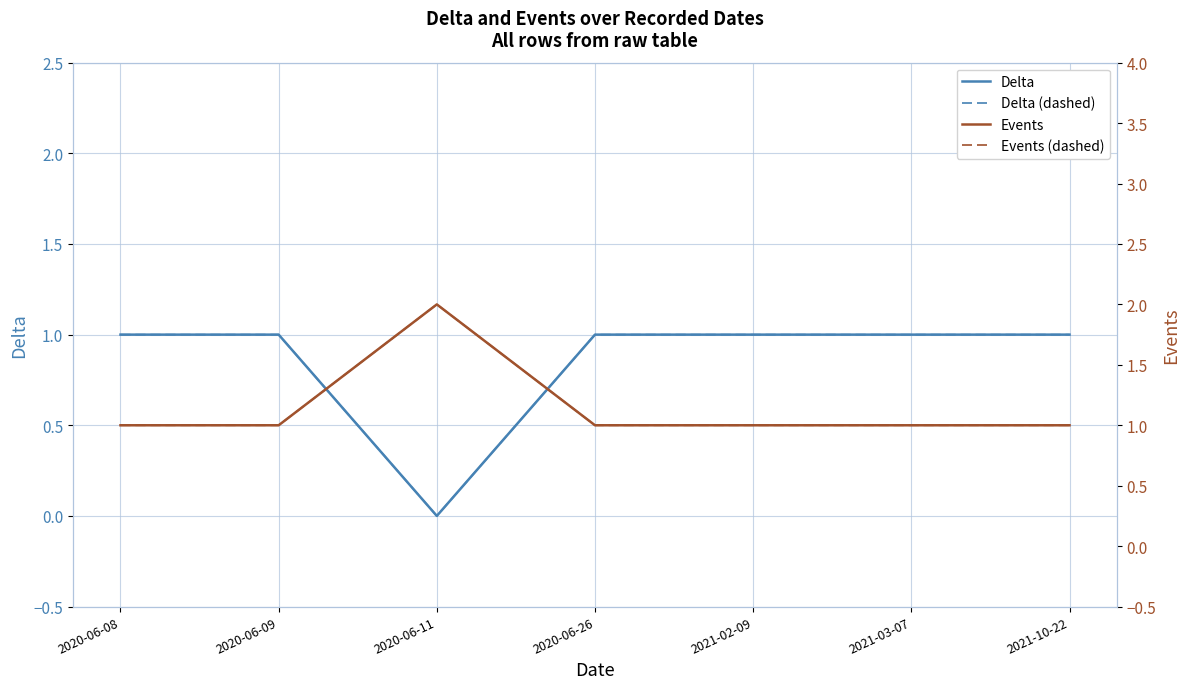

What is the approximate value of Events (dashed) at 2020-06-11?

2